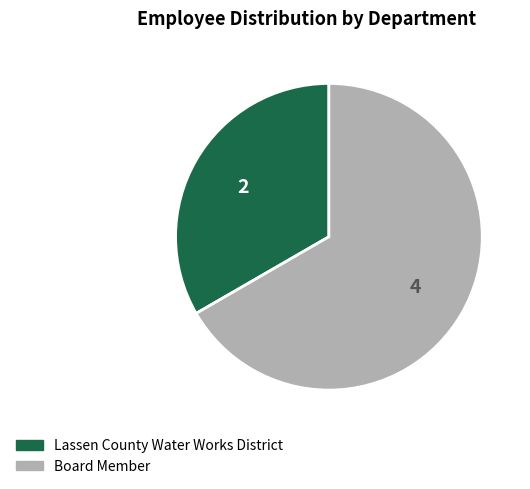

What is the majority slice?

Board Member